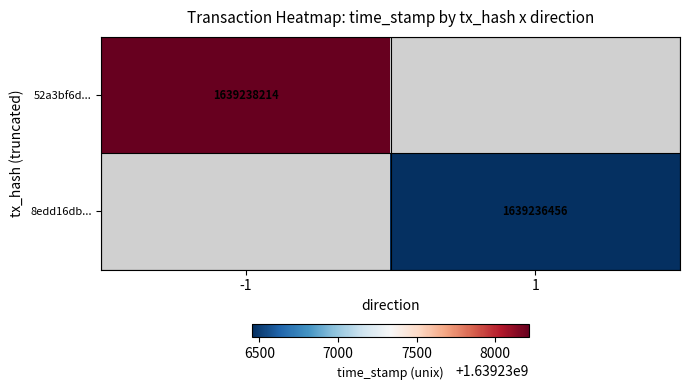

Which category has the lowest value across all series?

1